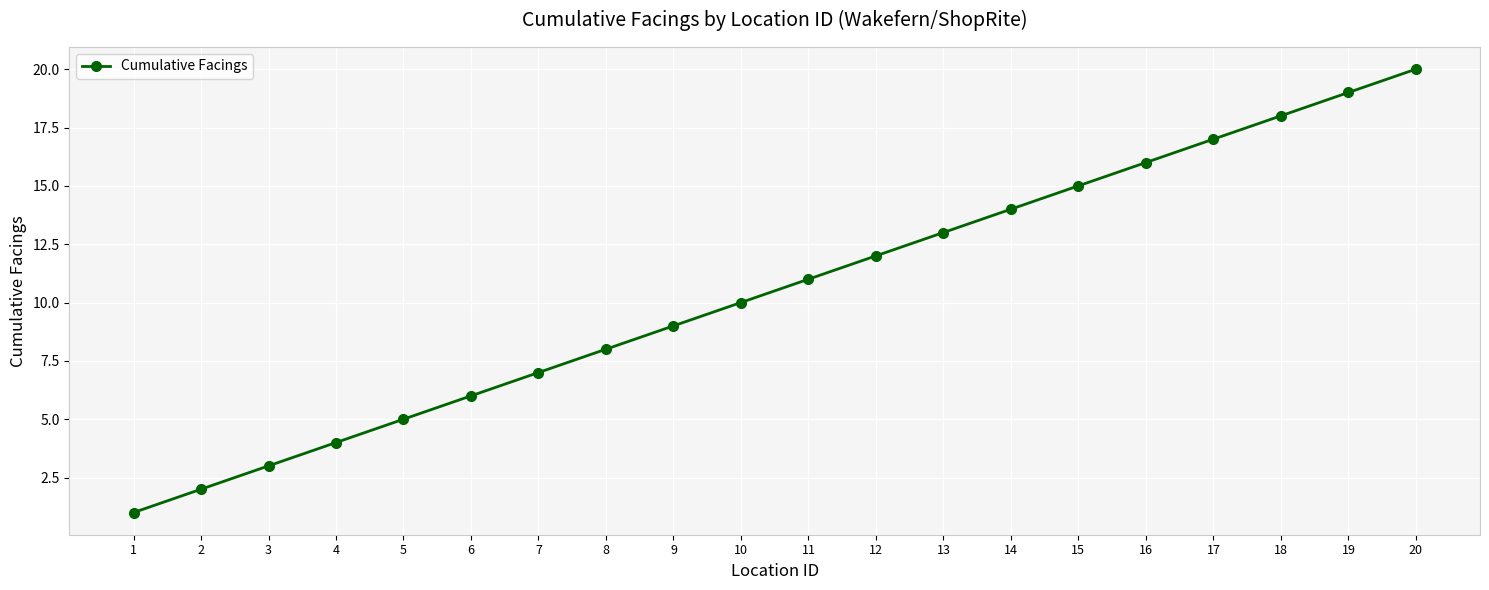

What is the difference between the second highest and second lowest values?

17